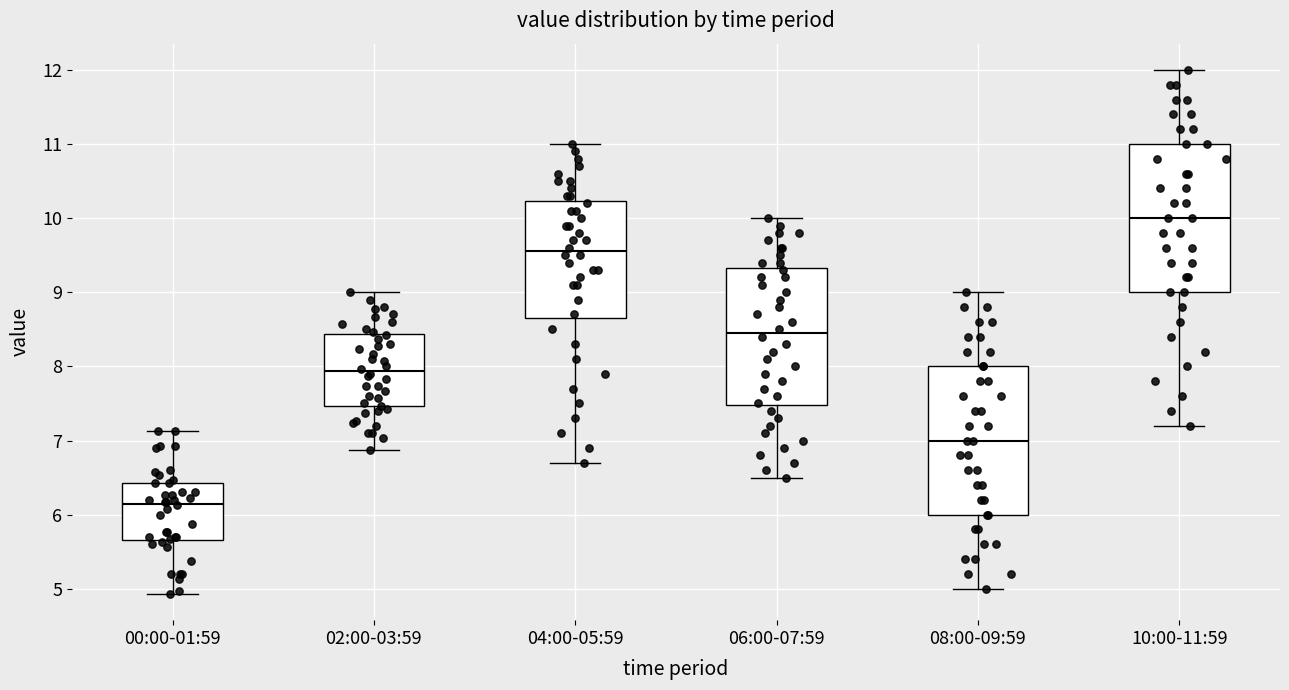

Reading left to right, transcribe this box plot: for each box, give where its median line is, the range the box spans, and where its two whiskers end, as read against the y-axis. The values are not printed on the chart, so give them approximately, as read against the axis.

00:00-01:59: median 6.2, box 5.7 to 6.4, whiskers 4.9 to 7.1
02:00-03:59: median 7.9, box 7.5 to 8.4, whiskers 6.9 to 9.0
04:00-05:59: median 9.6, box 8.7 to 10.2, whiskers 6.7 to 11.0
06:00-07:59: median 8.5, box 7.5 to 9.3, whiskers 6.5 to 10.0
08:00-09:59: median 7.0, box 6.0 to 8.0, whiskers 5.0 to 9.0
10:00-11:59: median 10.0, box 9.0 to 11.0, whiskers 7.2 to 12.0